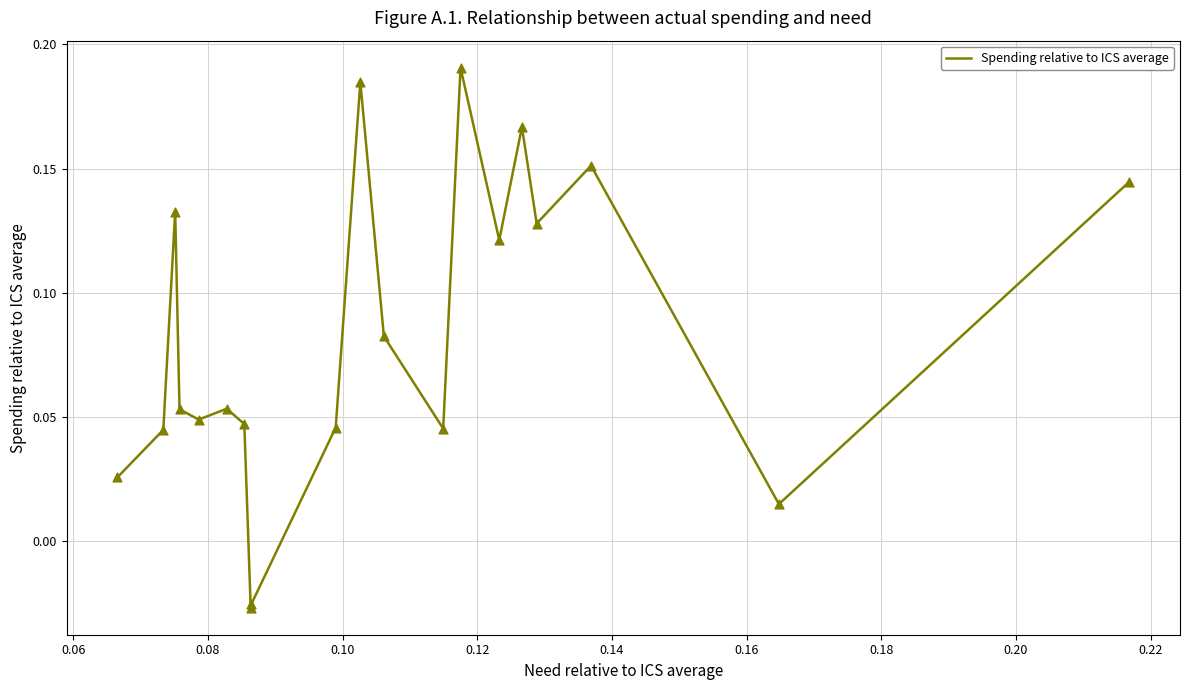

Does the chart have visible grid lines?

Yes